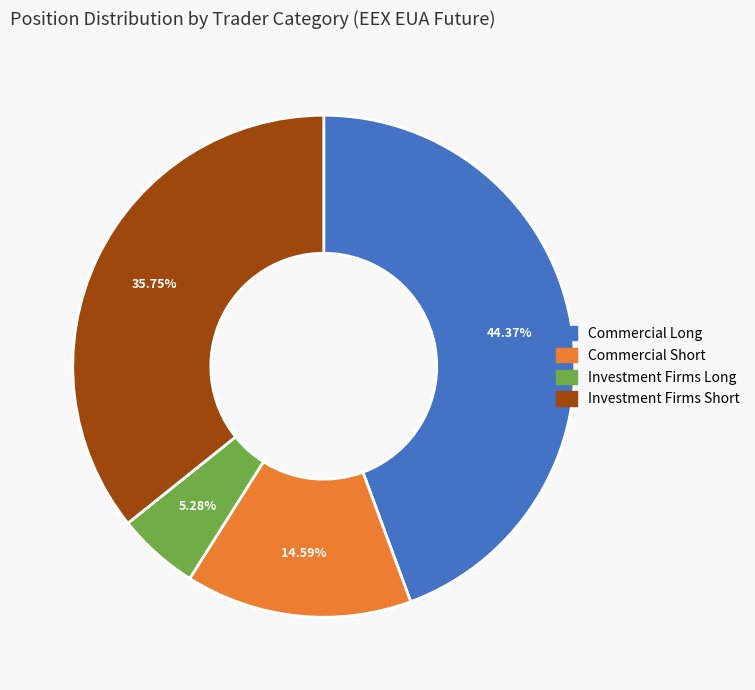

Rank the categories by value from lowest to highest.

Investment Firms Long, Commercial Short, Investment Firms Short, Commercial Long